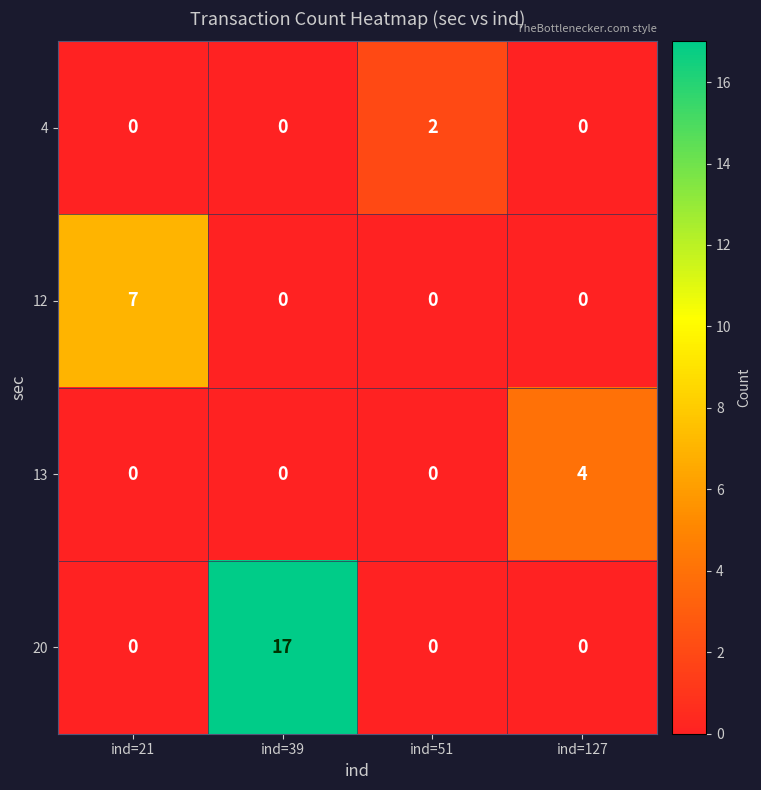

Which series has the largest total across all categories?

20